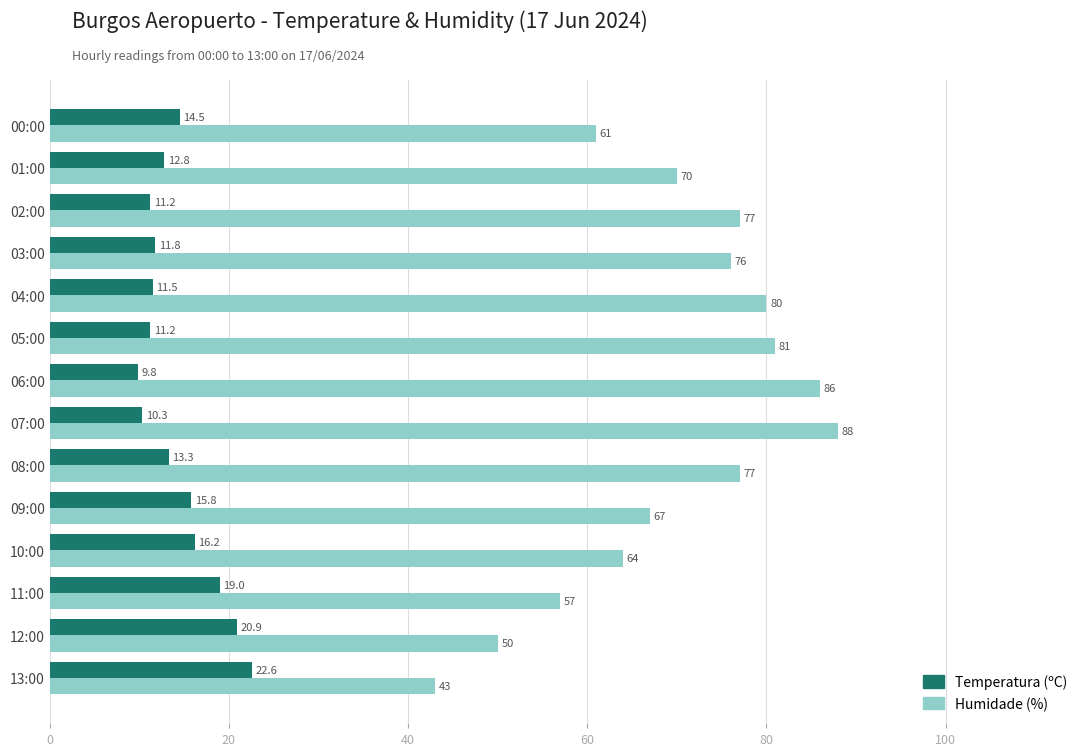

Which label corresponds to the smallest value in the chart?

06:00